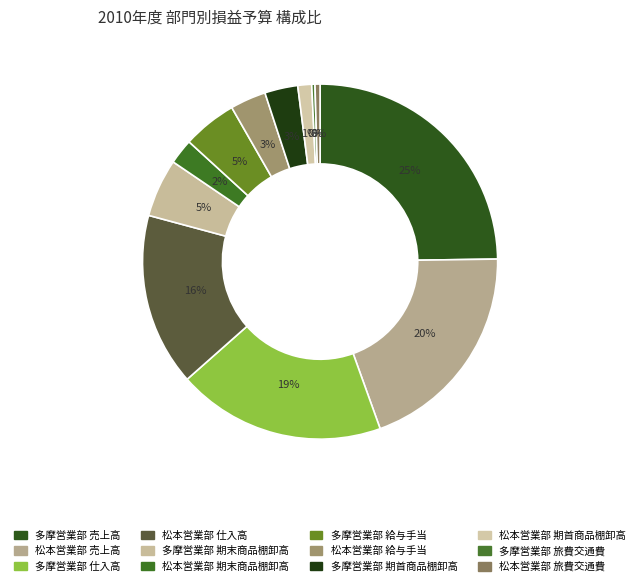

What percentage is NOT represented by 松本営業部 仕入高?

84.3%